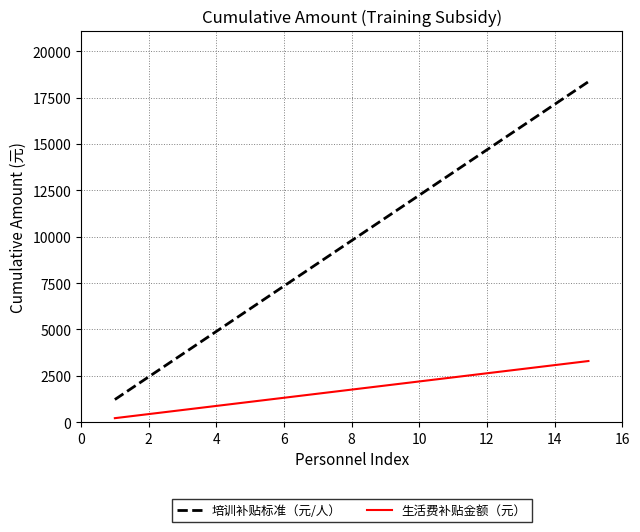

What is the maximum value shown in the chart?

18360